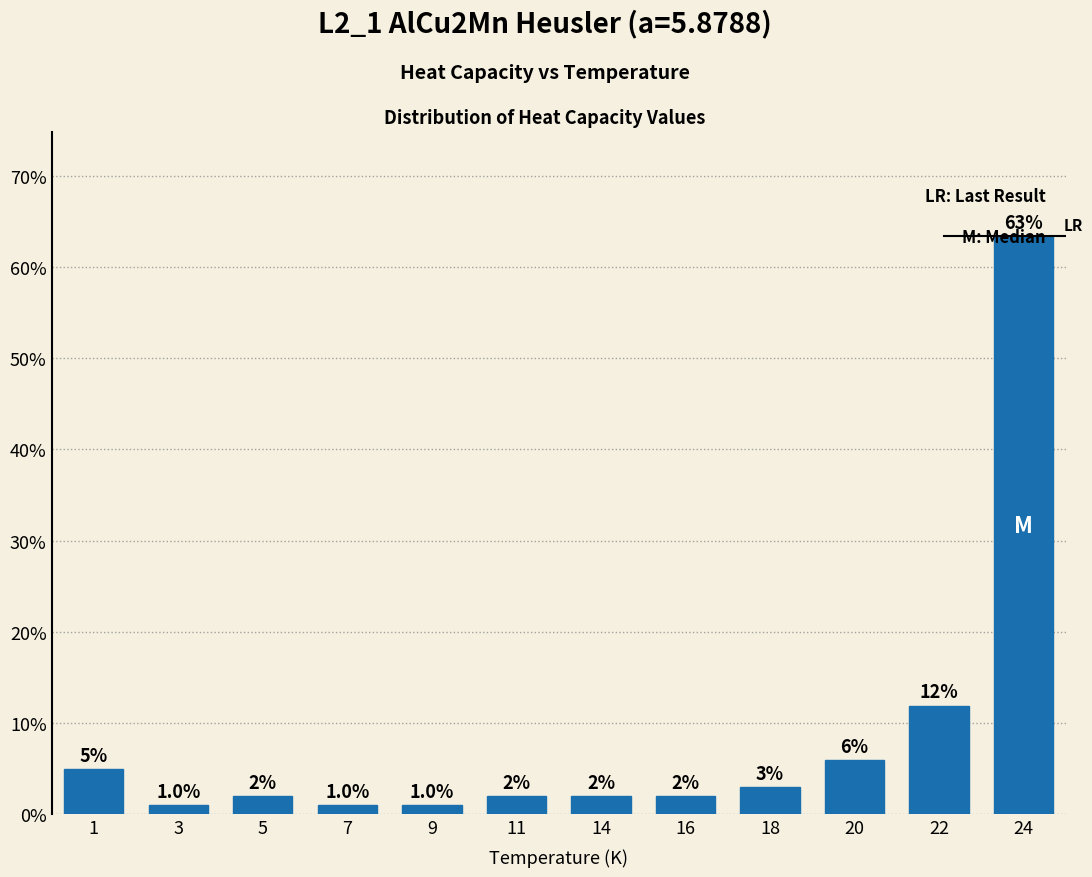

What is the average value?

8.3